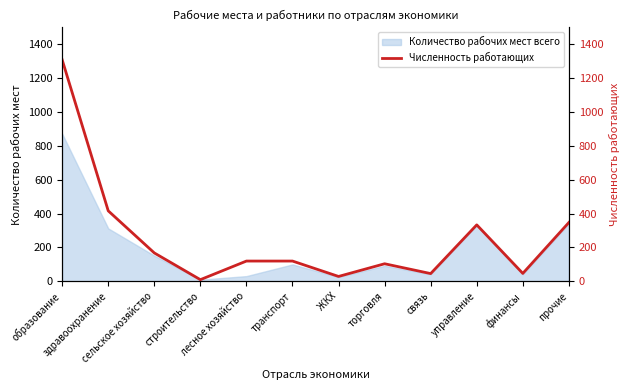

Is it true that the value at образование is 885.3?

False